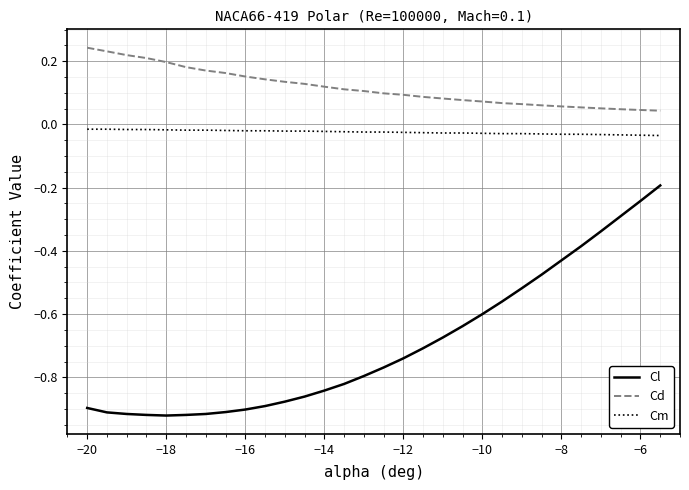

Rank the series by their average value, from lowest to highest.

Cl, Cm, Cd